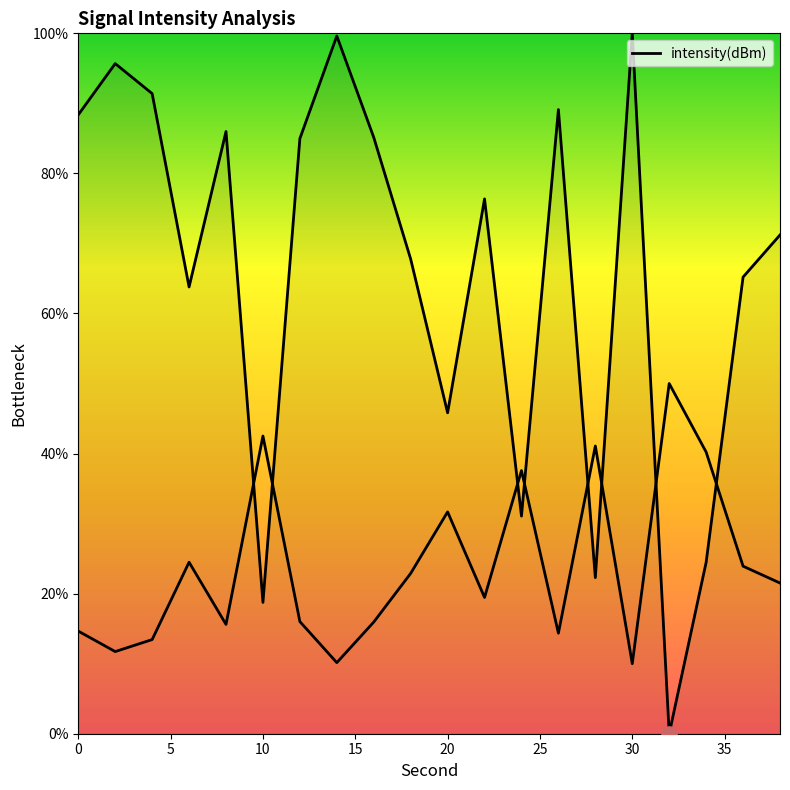

What is the change in value from 6 to 24?

-32.7